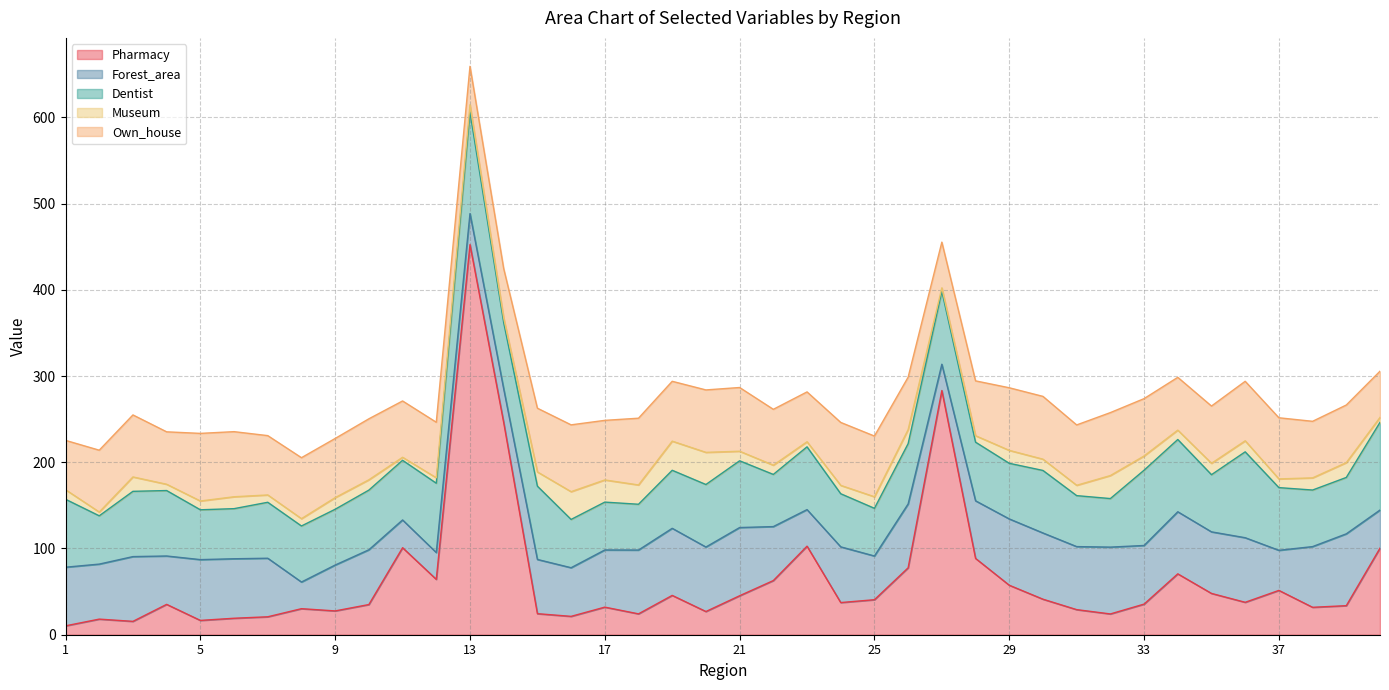

Reading left to right, transcribe all the data shown in this chart.

Pharmacy: 10.3	18.1	15.5	35.2	16.6	19.1	20.8	30.2	27.6	35.0	100.9	64.2	452.4	246.1	24.4	21.3	32.0	24.2	45.6	26.9	45.2	62.8	102.7	37.3	40.6	77.6	283.2	88.5	57.4	41.2	29.1	24.1	35.5	70.6	47.9	37.6	51.4	31.8	33.7	100.4
Forest_area: 68.0	63.8	75.1	56.1	70.5	69.0	67.9	30.9	53.2	63.5	32.2	31.1	36.0	39.0	62.9	56.4	66.3	74.0	77.8	74.8	79.1	62.6	42.4	64.6	50.7	74.1	30.5	66.8	76.9	76.8	73.1	77.5	68.0	72.0	71.4	74.9	46.5	70.4	83.3	44.2
Dentist: 78.8	56.0	75.7	75.9	57.8	58.1	64.9	65.0	64.7	69.2	69.2	80.4	117.8	76.9	85.0	56.0	55.5	53.1	67.3	72.5	77.4	60.5	72.8	61.6	55.3	69.9	84.7	68.0	64.5	72.5	59.1	56.3	87.3	83.8	66.3	99.6	72.7	65.6	65.4	101.7
Museum: 11.1	4.4	16.7	7.3	10.2	13.8	8.5	8.5	13.5	12.0	3.5	6.3	8.4	5.4	16.5	32.2	25.7	22.4	33.8	37.3	11.1	10.7	5.9	9.7	13.4	16.3	3.9	7.5	15.0	13.1	12.0	26.7	16.5	10.9	13.2	12.8	10.1	14.1	17.2	5.7
Own_house: 57.2	71.7	71.9	60.8	78.4	75.5	68.8	70.7	68.6	70.7	65.3	64.4	44.6	57.2	73.9	77.5	69.1	77.4	69.4	72.4	73.9	64.8	57.8	73.0	70.4	60.8	53.0	63.6	72.6	72.8	70.0	73.0	66.5	61.2	66.4	69.0	70.9	65.6	66.8	53.6